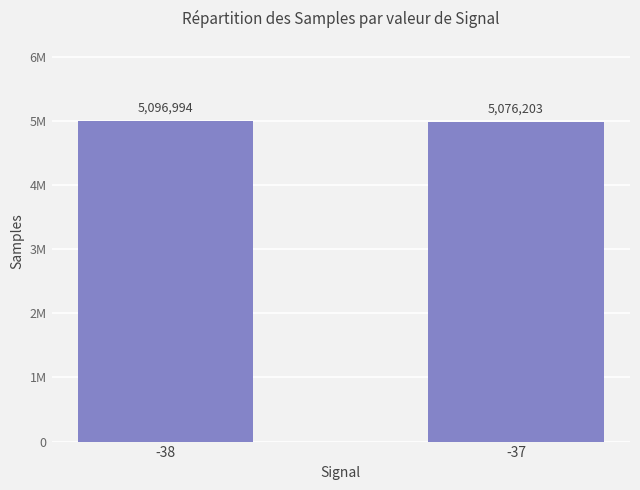

What is the sum of the values at -37 and -38?

10173197